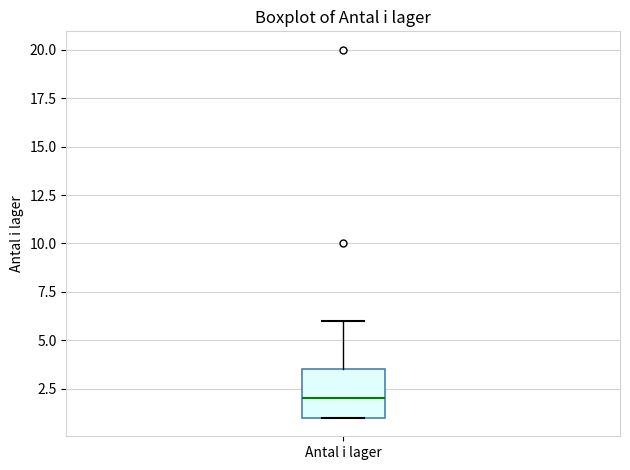

Transcribe this box plot: give where the median line is, the range the box spans, and where the two whiskers end, as read against the y-axis. The values are not printed on the chart, so give them approximately, as read against the axis.

median 2.0, box 1.0 to 3.5, whiskers 1.0 to 6.0